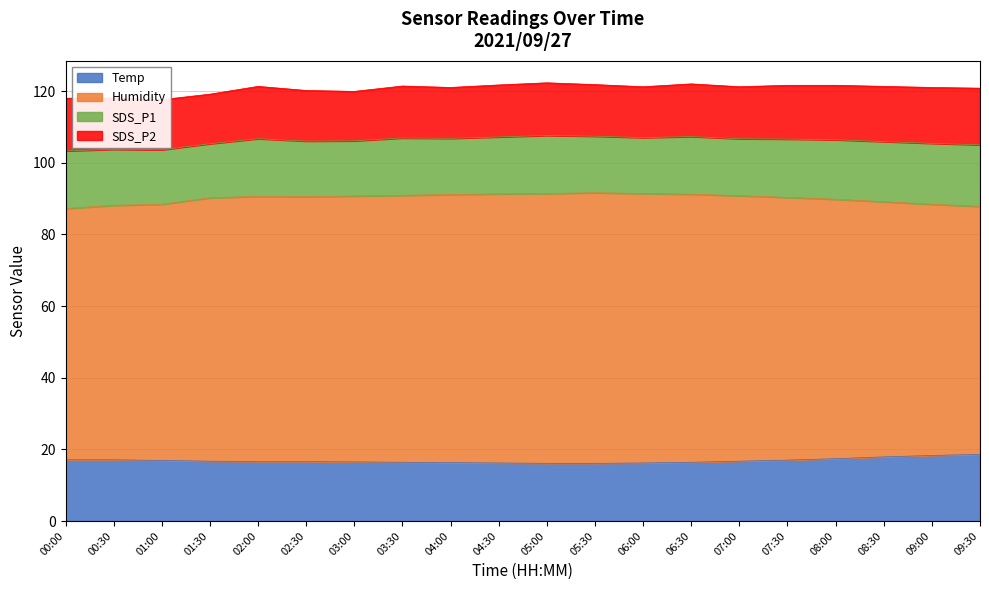

List the labels in order of SDS_P1 value, largest first.

09:30, 09:00, 08:30, 08:00, 07:30, 05:00, 00:00, 02:00, 06:30, 03:30, 04:30, 07:00, 05:30, 04:00, 00:30, 06:00, 02:30, 03:00, 01:00, 01:30